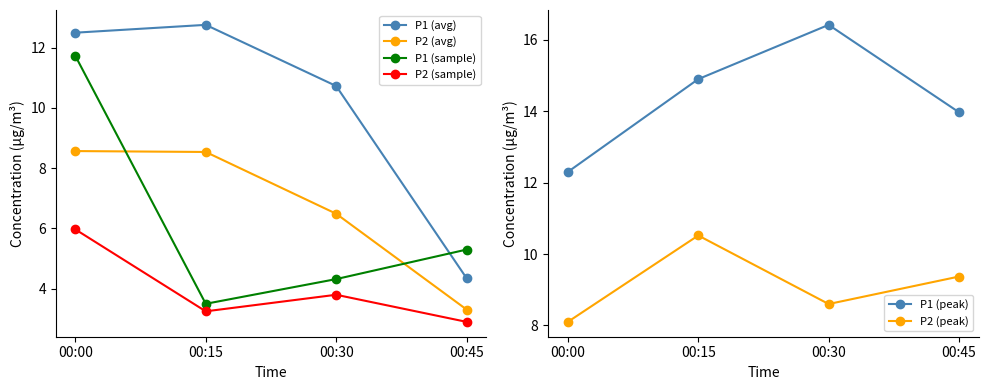

Reading right to left, transcribe all the data shown in this chart.

P1 (avg): 4.3	10.7	12.8	12.5
P2 (avg): 3.3	6.5	8.5	8.6
P1 (sample): 5.3	4.3	3.5	11.7
P2 (sample): 2.9	3.8	3.2	6.0
P1 (peak): 14.0	16.4	14.9	12.3
P2 (peak): 9.4	8.6	10.5	8.1